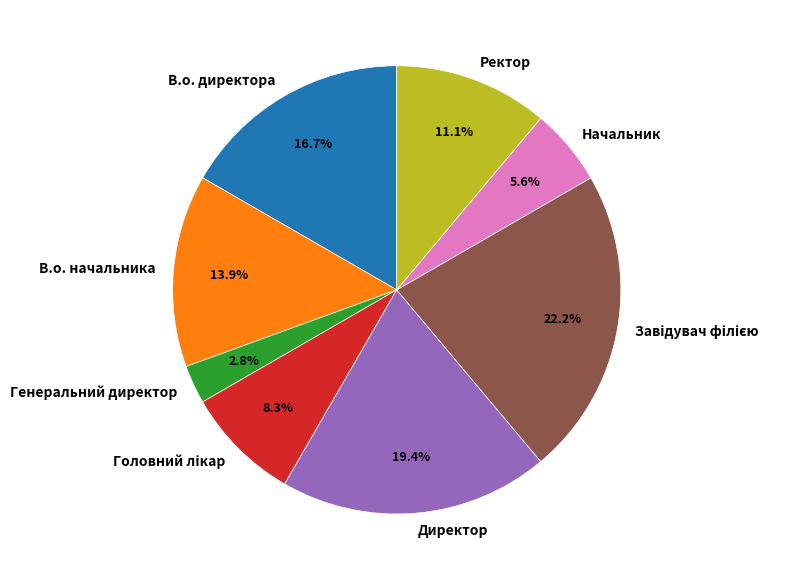

Is Генеральний директор the majority of the pie?

No